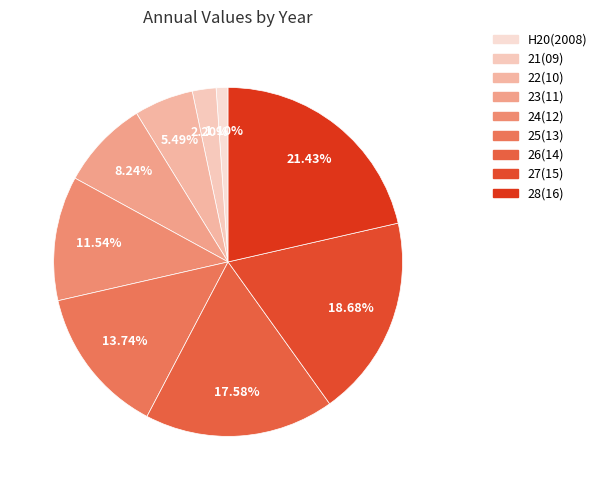

What percentage do 22(10) and 23(11) together represent?

13.7%